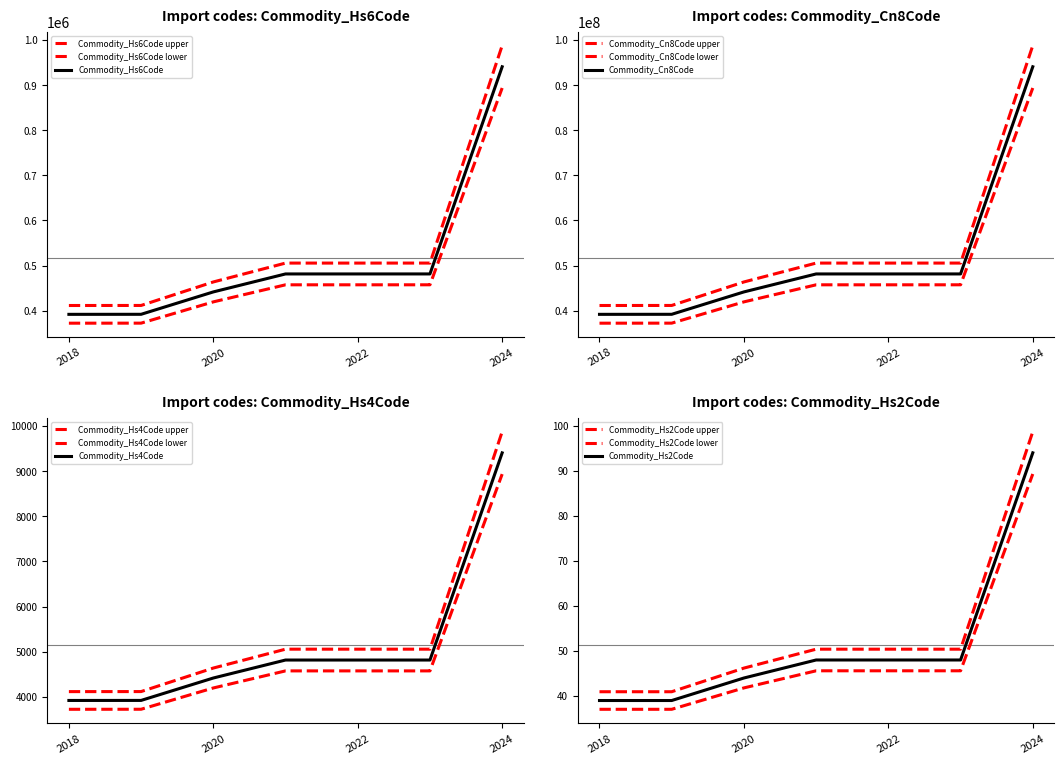

What is the approximate value of Commodity_Hs4Code at 2023?

4814